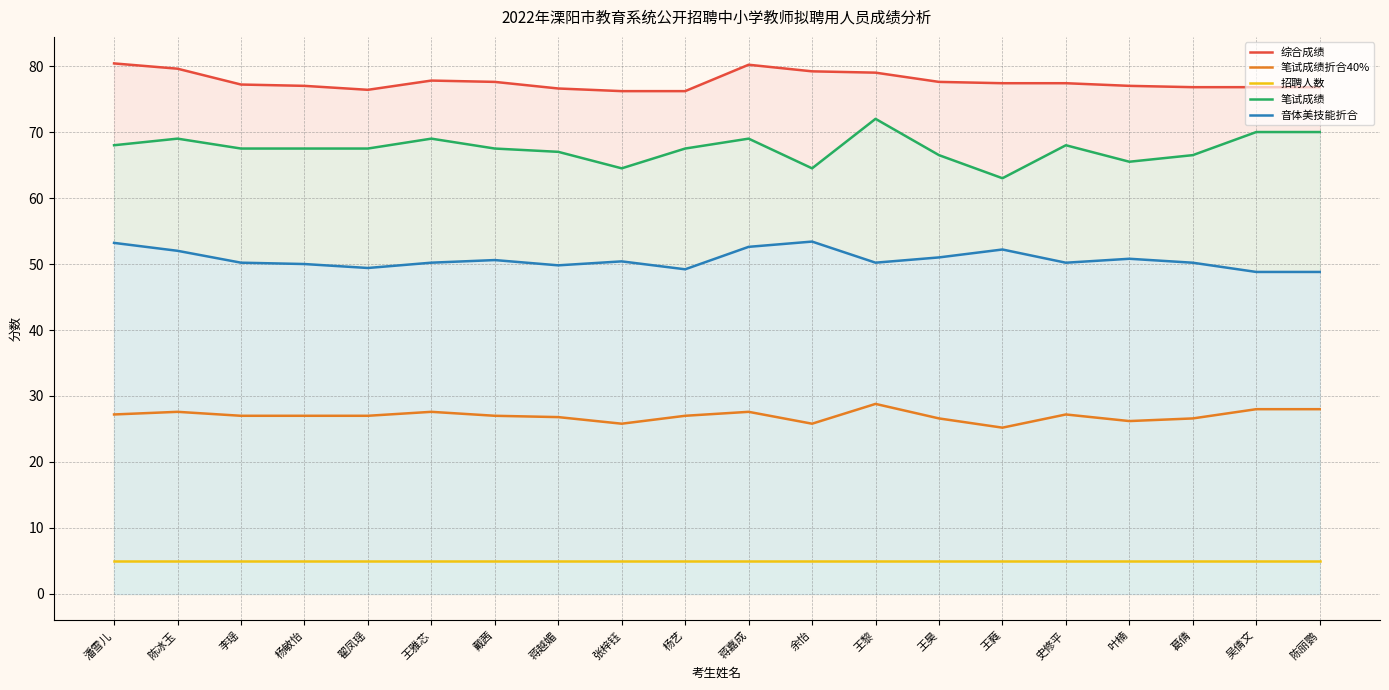

Reading right to left, list all the values displayed in this chart.

综合成绩: 陈丽鹦=76.8	吴倩文=76.8	葛倩=76.8	叶楠=77.0	史修平=77.4	王蕤=77.4	王昊=77.6	王黎=79.0	余怡=79.2	蒋嘉成=80.2	杨艺=76.2	张梓钰=76.2	蒋越媚=76.6	戴茜=77.6	王雅芯=77.8	翟凤瑶=76.4	杨敏怡=77.0	李瑶=77.2	陈冰玉=79.6	潘雪儿=80.4
笔试成绩折合40%: 陈丽鹦=28.0	吴倩文=28.0	葛倩=26.6	叶楠=26.2	史修平=27.2	王蕤=25.2	王昊=26.6	王黎=28.8	余怡=25.8	蒋嘉成=27.6	杨艺=27.0	张梓钰=25.8	蒋越媚=26.8	戴茜=27.0	王雅芯=27.6	翟凤瑶=27.0	杨敏怡=27.0	李瑶=27.0	陈冰玉=27.6	潘雪儿=27.2
招聘人数: 陈丽鹦=5.0	吴倩文=5.0	葛倩=5.0	叶楠=5.0	史修平=5.0	王蕤=5.0	王昊=5.0	王黎=5.0	余怡=5.0	蒋嘉成=5.0	杨艺=5.0	张梓钰=5.0	蒋越媚=5.0	戴茜=5.0	王雅芯=5.0	翟凤瑶=5.0	杨敏怡=5.0	李瑶=5.0	陈冰玉=5.0	潘雪儿=5.0
笔试成绩: 陈丽鹦=70.0	吴倩文=70.0	葛倩=66.5	叶楠=65.5	史修平=68.0	王蕤=63.0	王昊=66.5	王黎=72.0	余怡=64.5	蒋嘉成=69.0	杨艺=67.5	张梓钰=64.5	蒋越媚=67.0	戴茜=67.5	王雅芯=69.0	翟凤瑶=67.5	杨敏怡=67.5	李瑶=67.5	陈冰玉=69.0	潘雪儿=68.0
音体美技能折合: 陈丽鹦=48.8	吴倩文=48.8	葛倩=50.2	叶楠=50.8	史修平=50.2	王蕤=52.2	王昊=51.0	王黎=50.2	余怡=53.4	蒋嘉成=52.6	杨艺=49.2	张梓钰=50.4	蒋越媚=49.8	戴茜=50.6	王雅芯=50.2	翟凤瑶=49.4	杨敏怡=50.0	李瑶=50.2	陈冰玉=52.0	潘雪儿=53.2